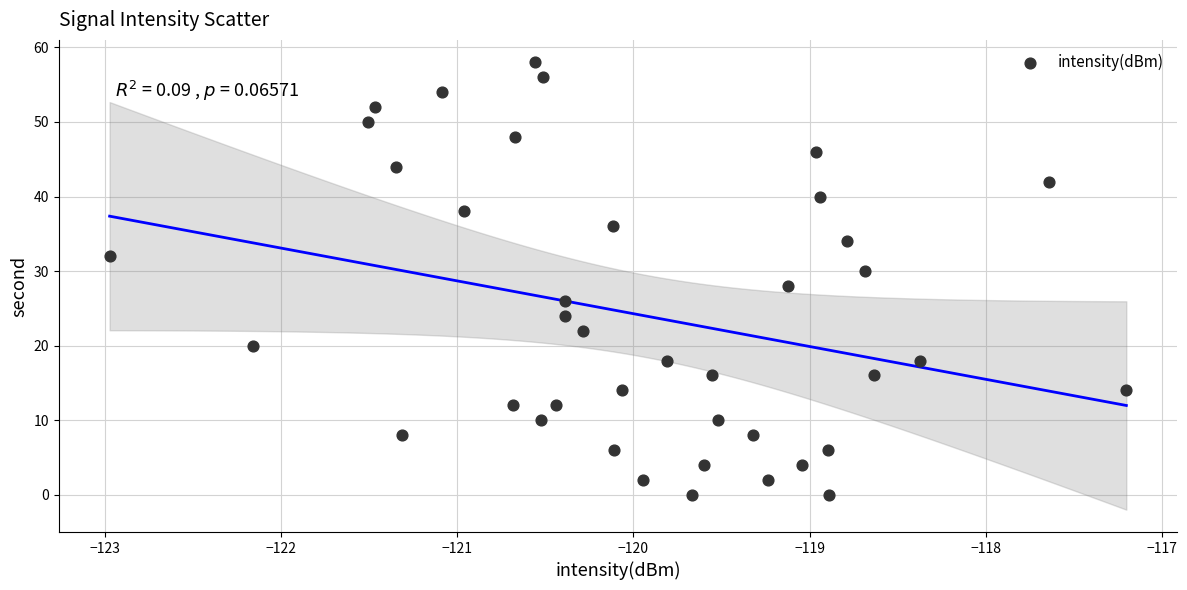

What is the range of Y values (max minus min)?

58